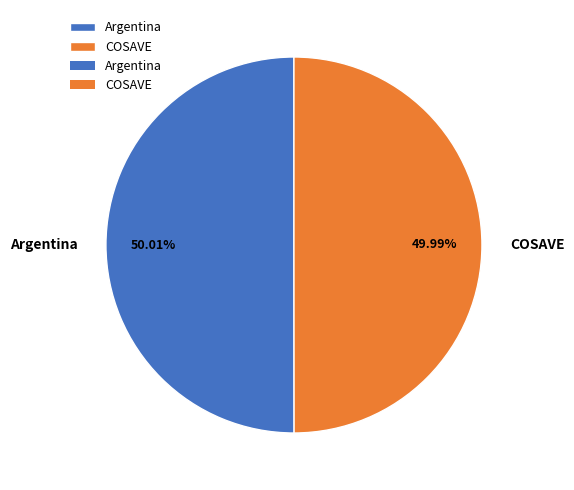

To the nearest percent, what is the combined percentage of COSAVE and Argentina?

100%